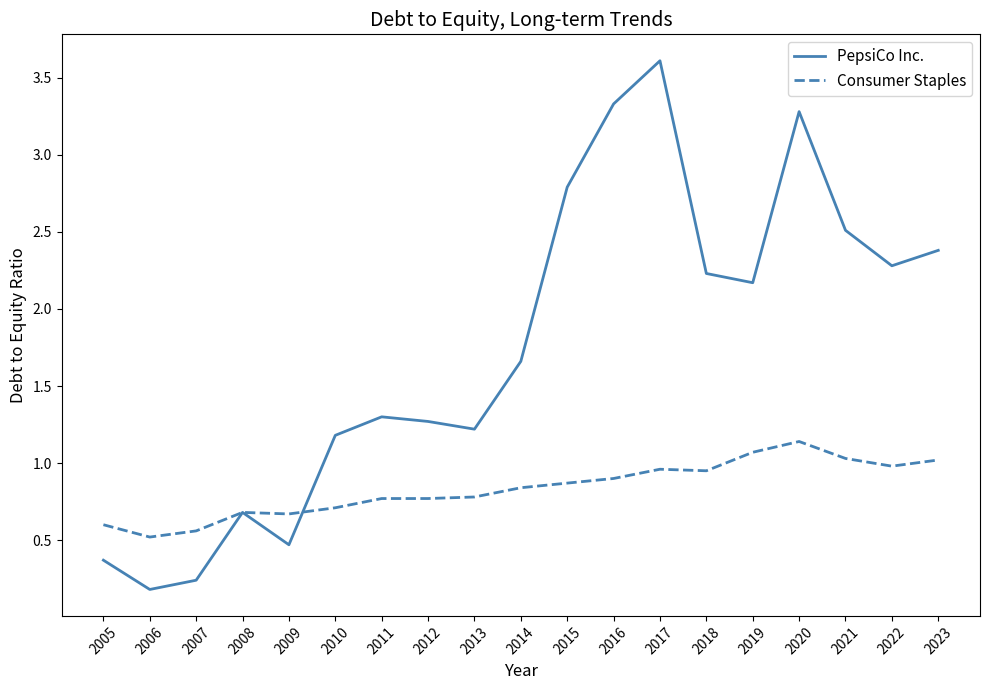

What is the approximate value of PepsiCo Inc. at 2013?

1.2